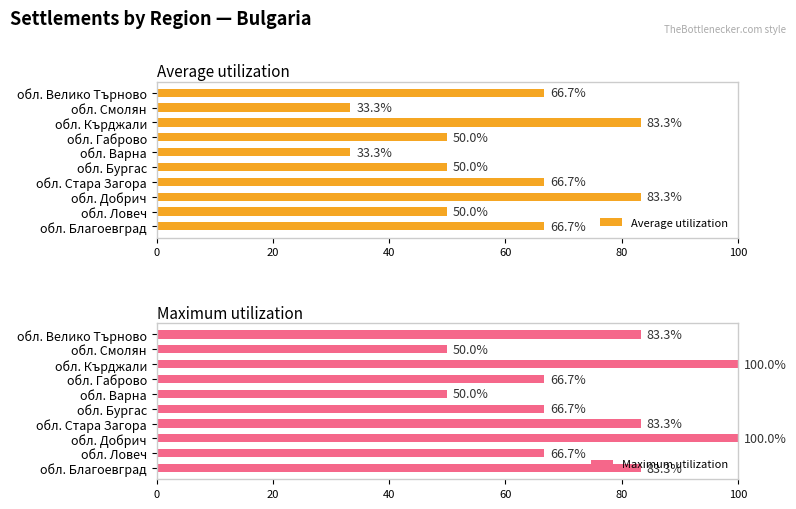

What is the difference between the second highest and second lowest values in the Average utilization series?

50.0